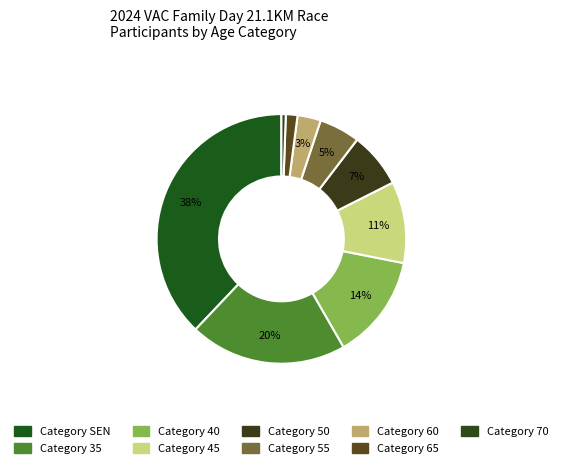

What is the smallest slice in the pie chart?

70